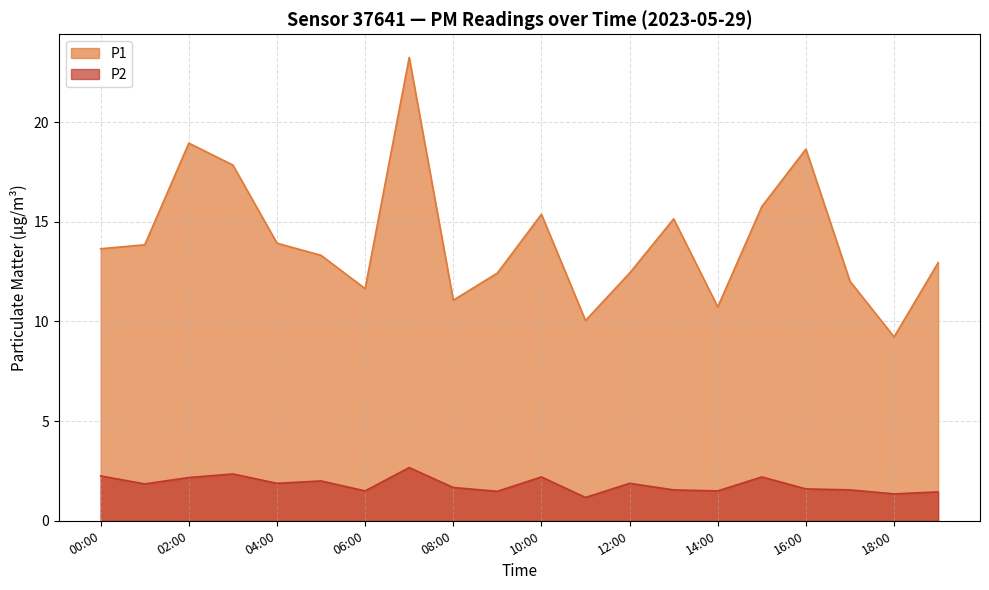

What position from the left is 18:00?

19